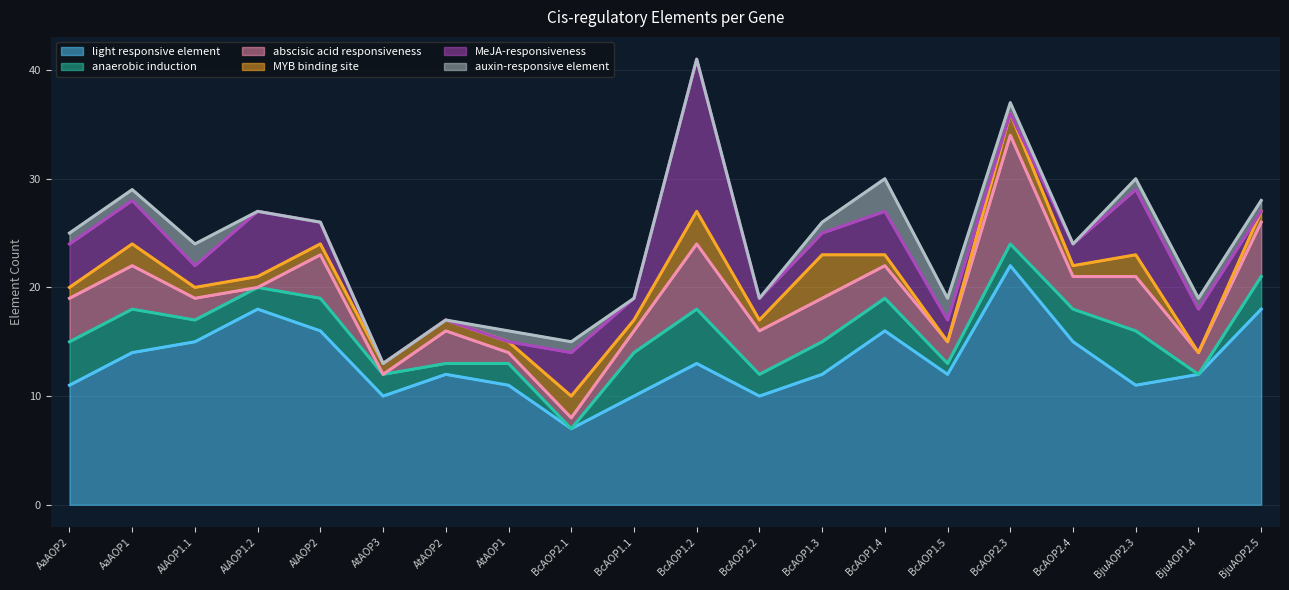

Does the chart display data point markers on the line(s)?

No